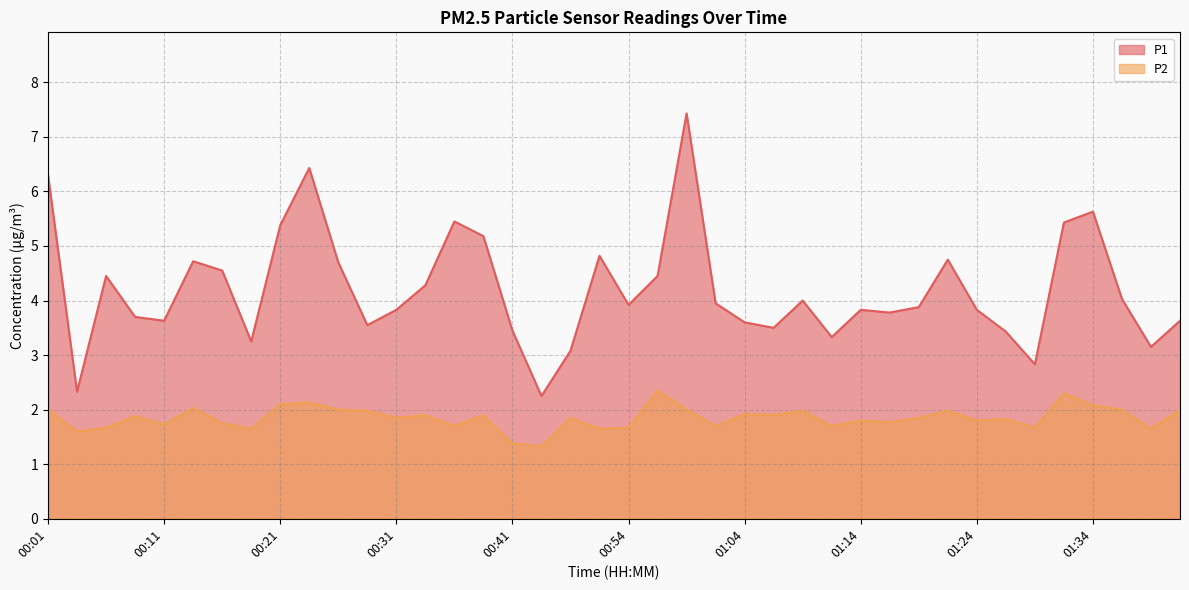

Does the chart display data point markers on the line(s)?

No